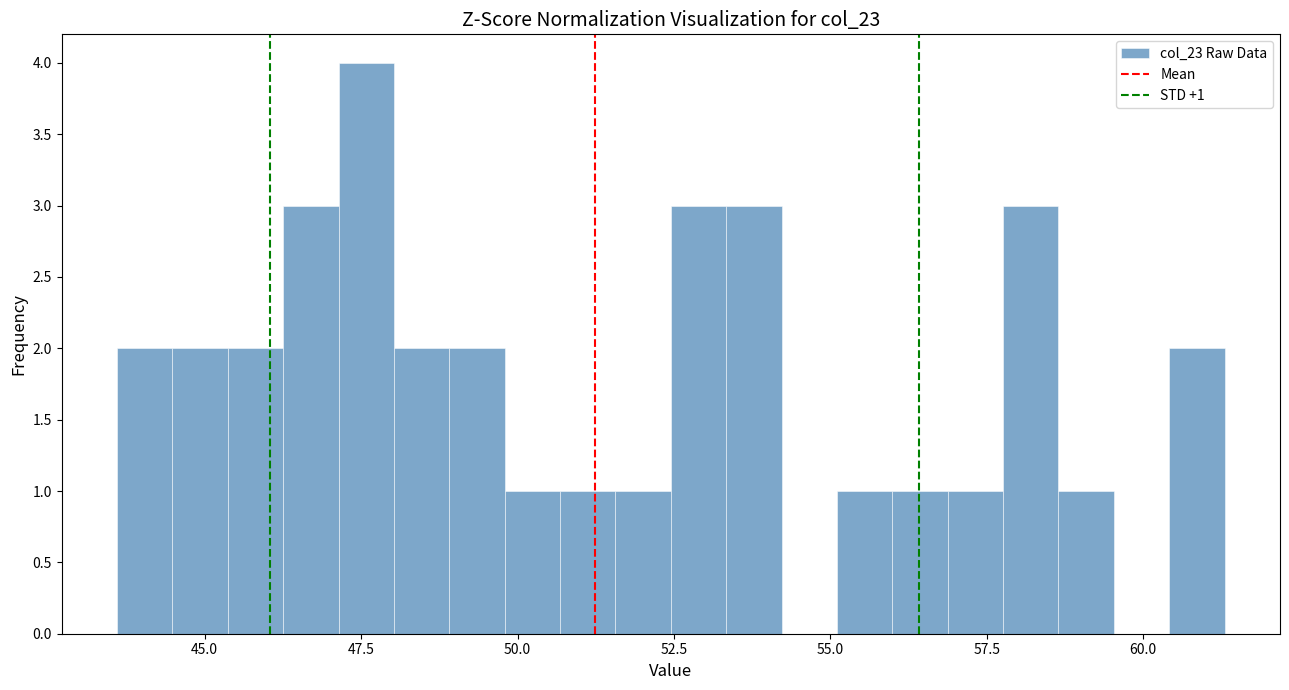

Read against the x-axis, roughly where is the centre of the tallest bar?

47.5